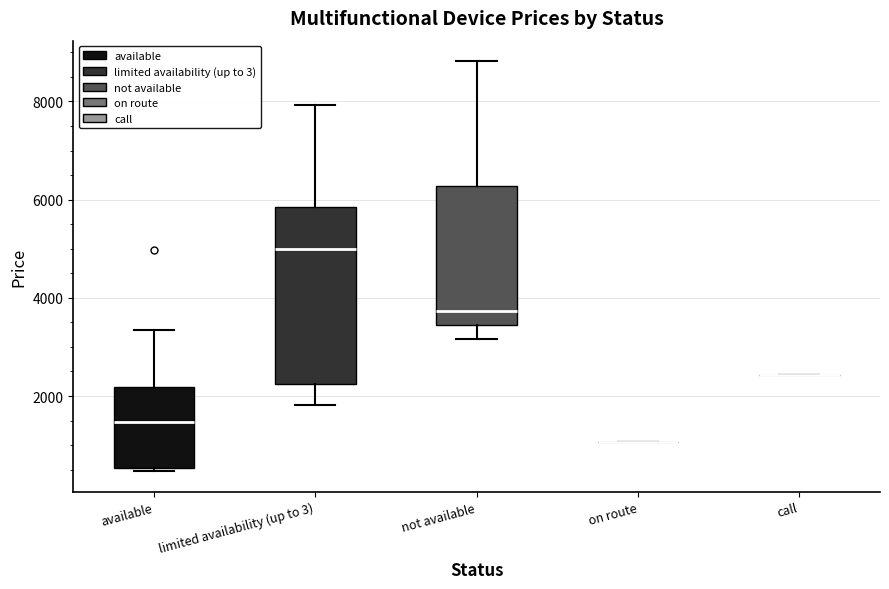

Where does the upper whisker of the box for limited availability (up to 3) end on the y-axis? The values are not printed on the chart, so give them approximately, as read against the axis.

8000